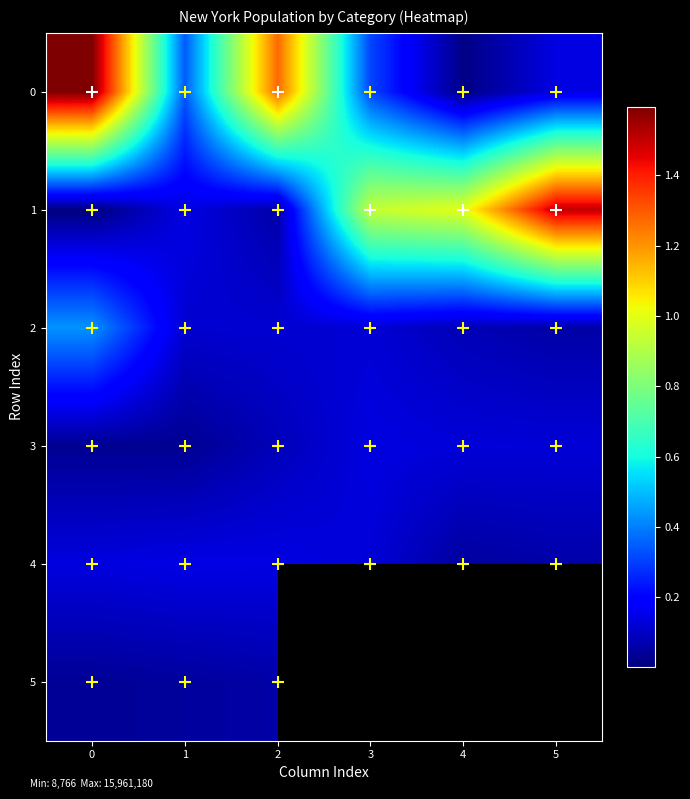

Rank the categories by 0 value from highest to lowest.

0, 2, 1, 3, 5, 4